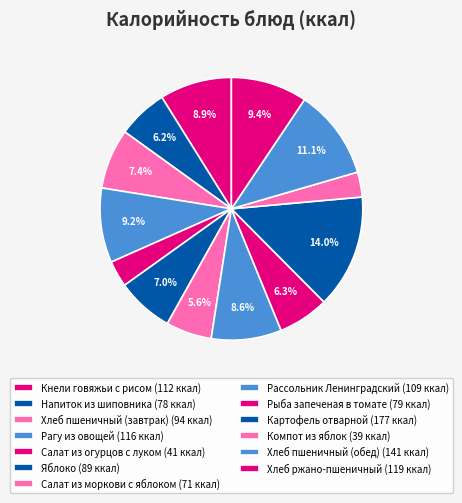

What is the largest slice in the pie chart?

Картофель отварной